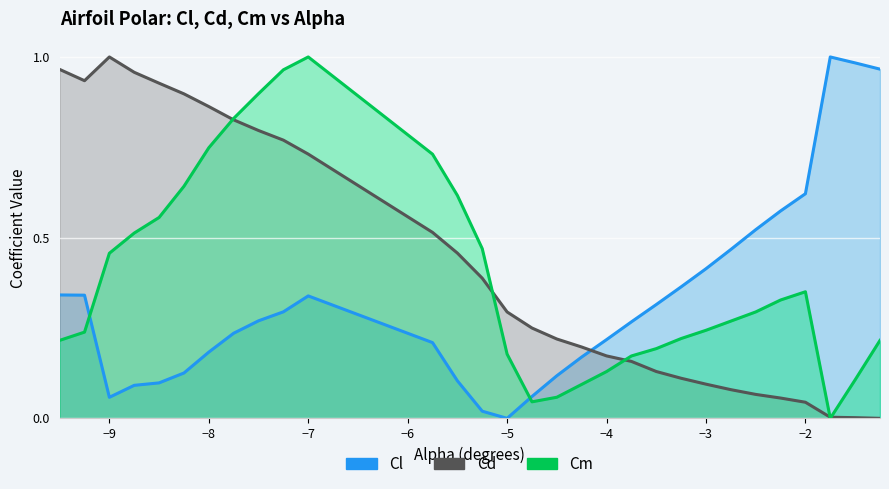

Between which two adjacent categories do Cm and Cl first intersect?

-9.25 and -9.0